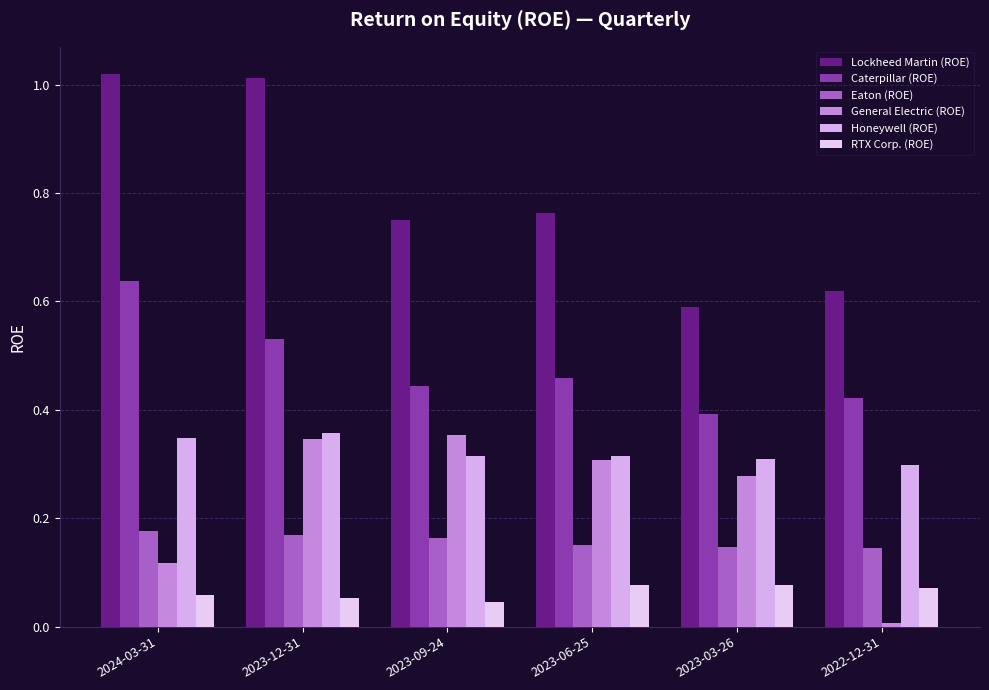

What is the average value of the General Electric (ROE) series?

0.2